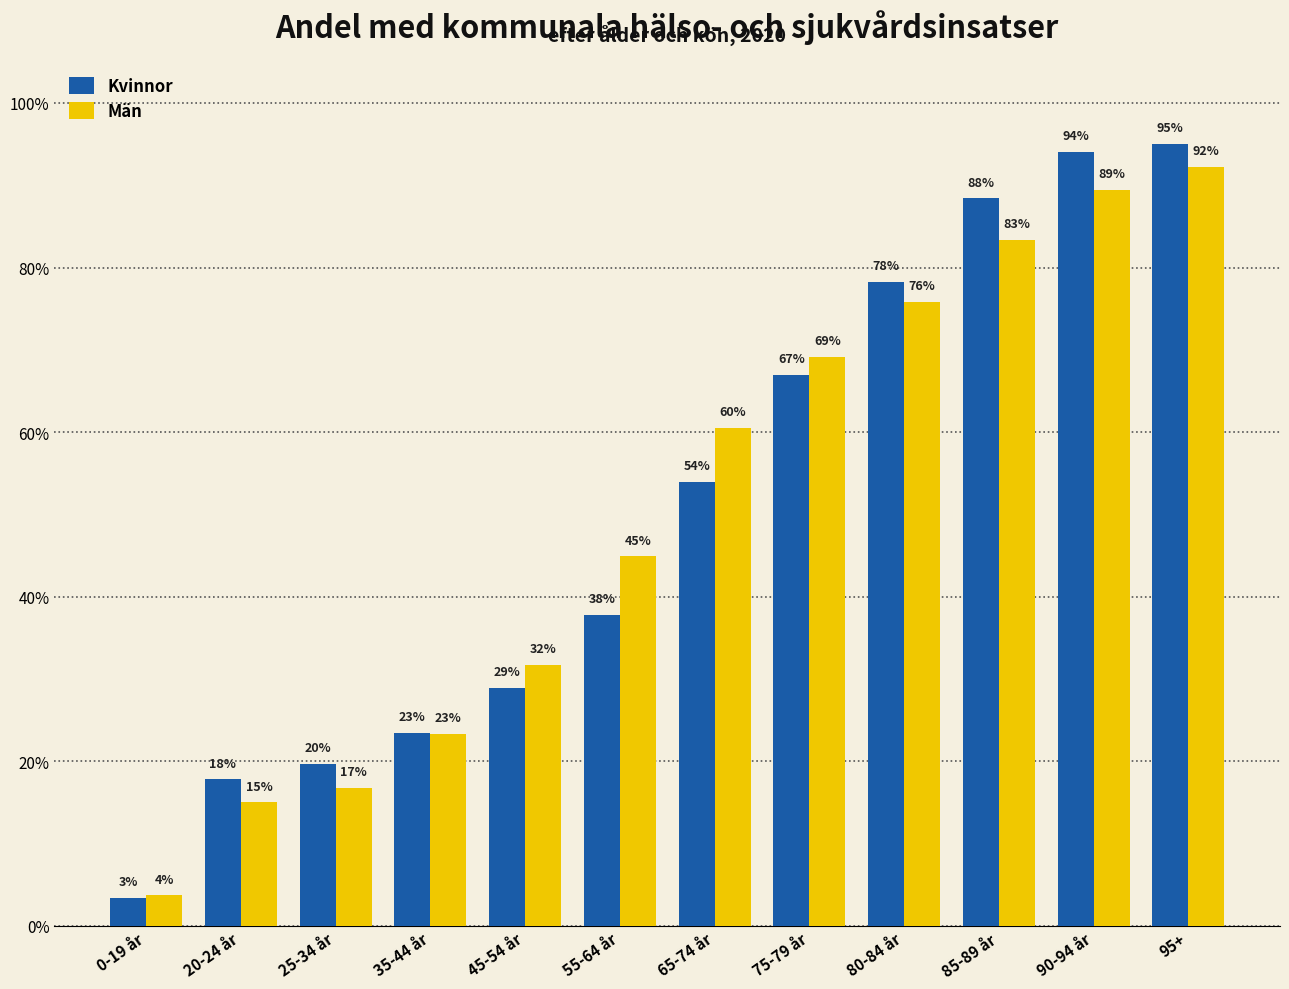

What are all the series names shown in the legend?

Kvinnor, Män